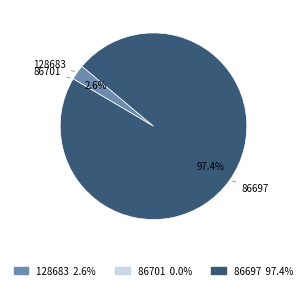

Which category has the biggest portion of the pie?

86697